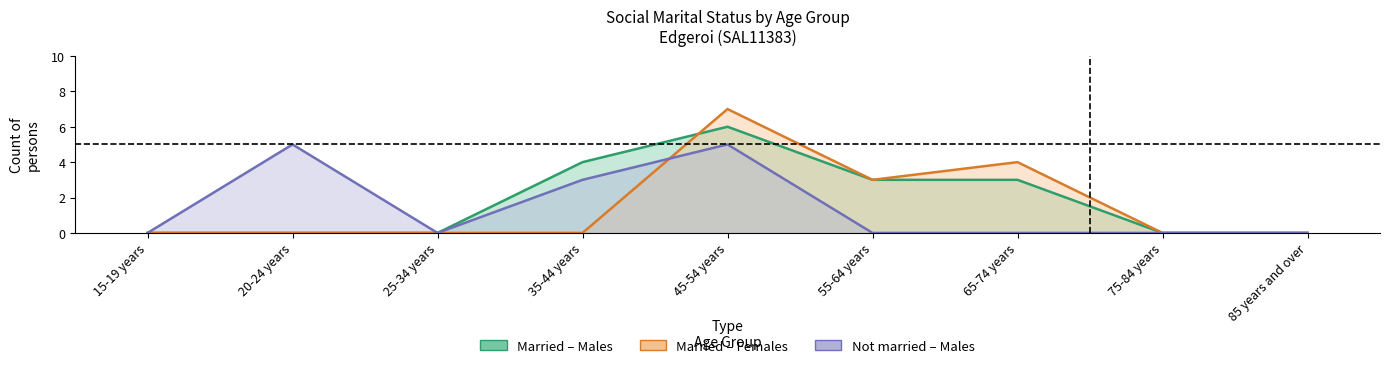

What is the highest value of the Married in a registered marriage (Females) series?

7